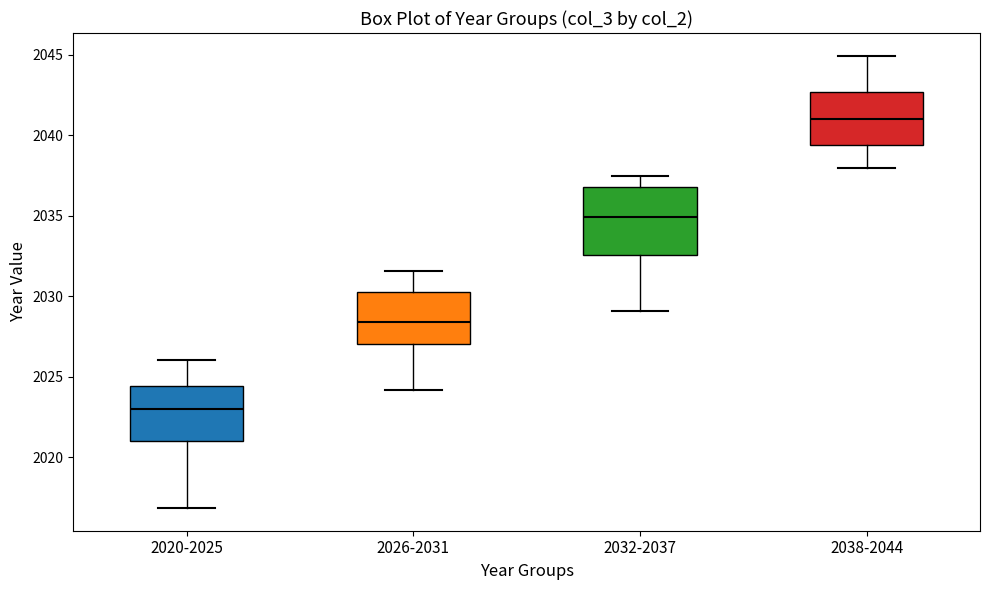

Which box has the highest median line?

2038-2044